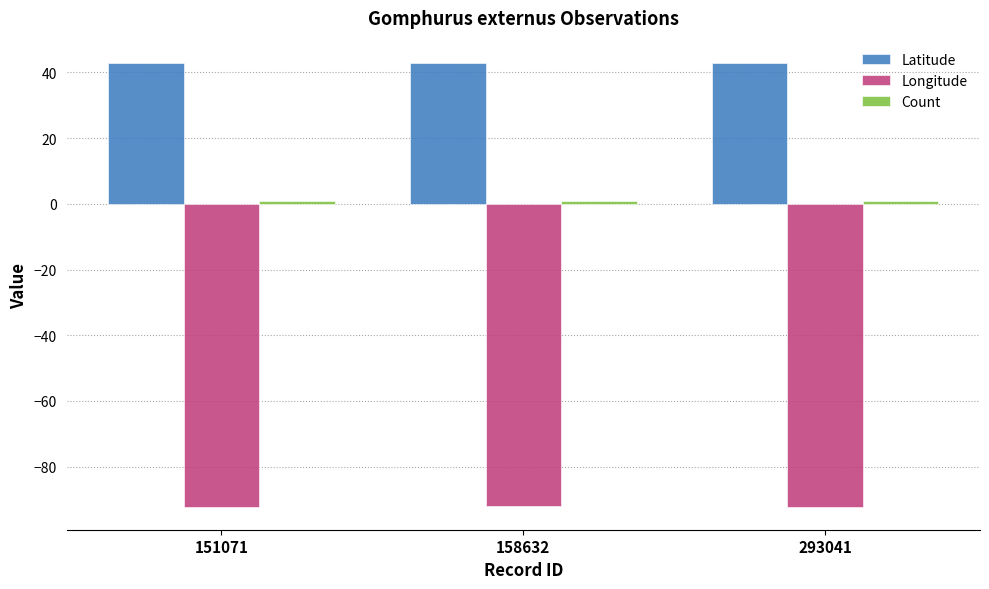

True or false: Longitude has a value of -42.3 at 158632.

False